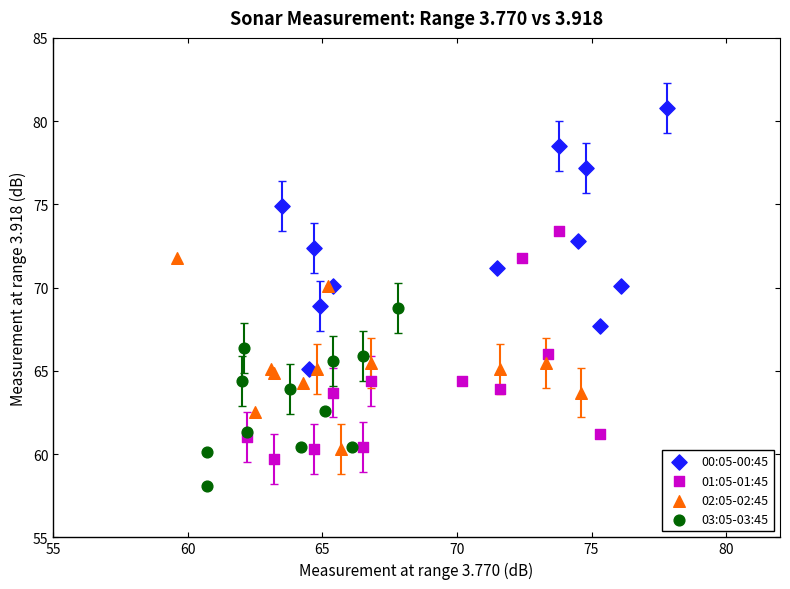

Which series reaches the maximum Y coordinate?

00:05-00:45